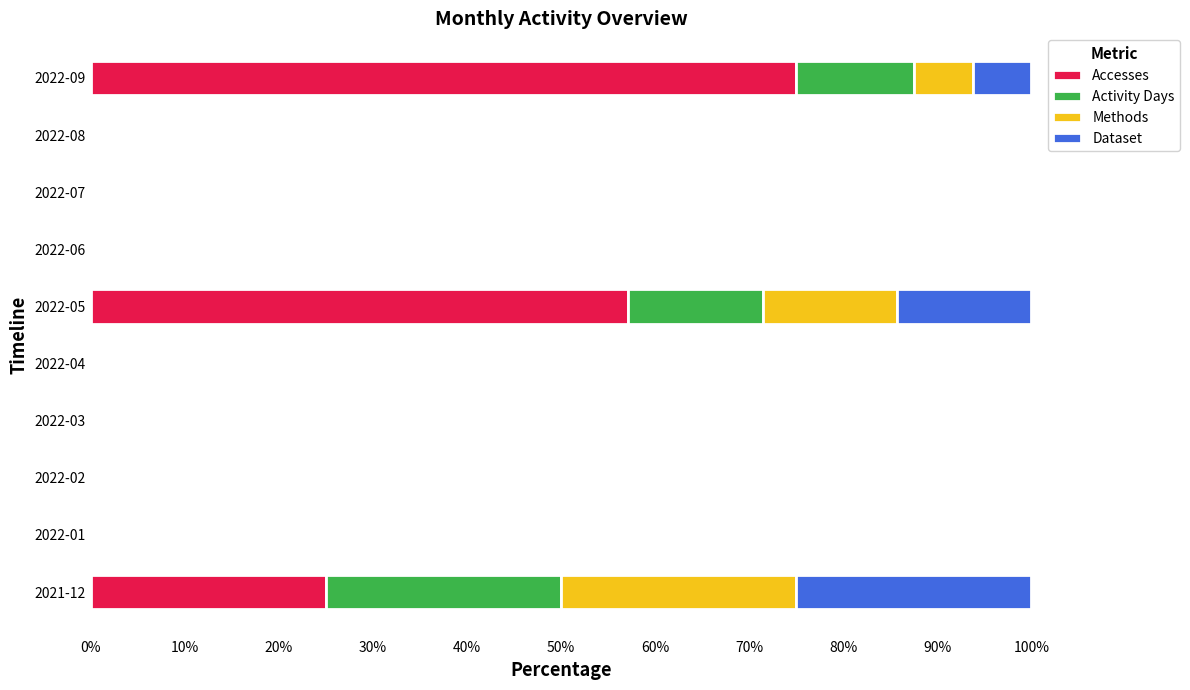

What is the maximum value for Accesses?

75.0